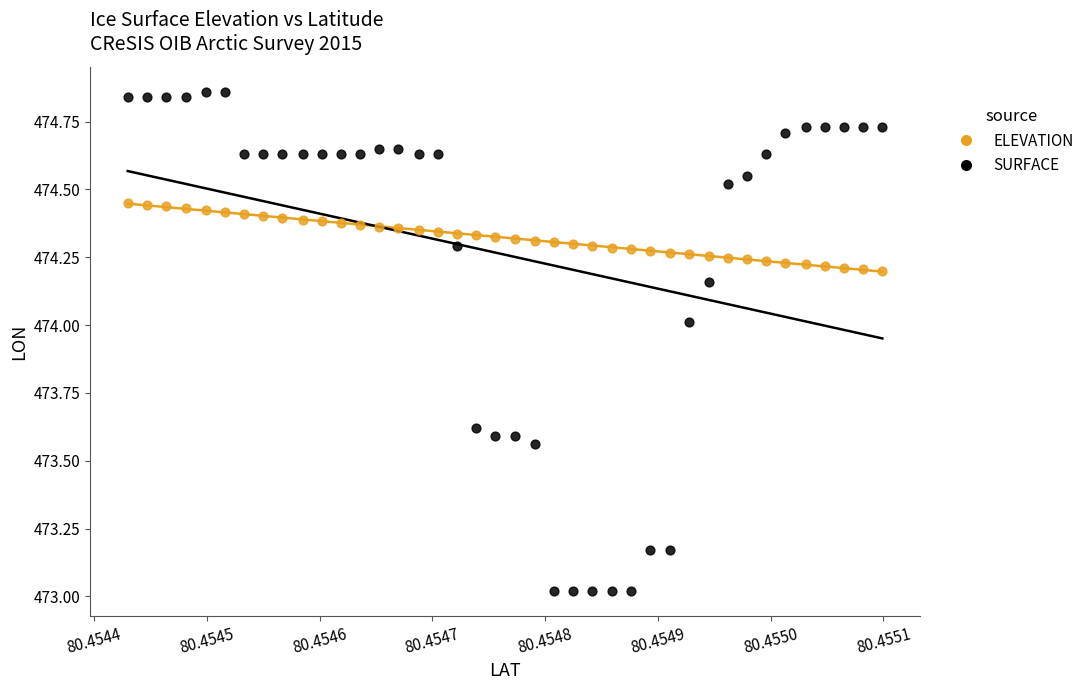

Which series has the largest Y range (max minus min)?

SURFACE